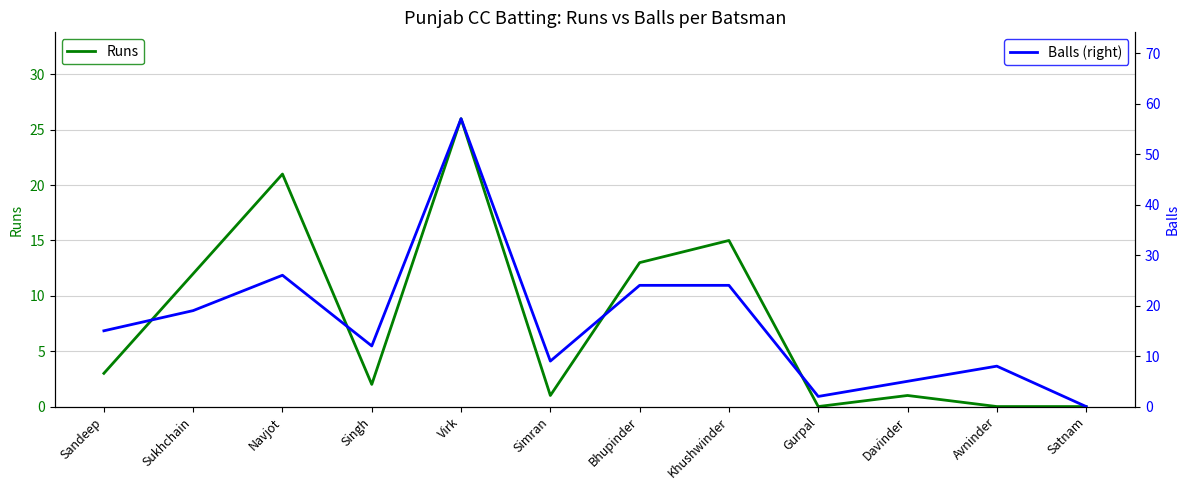

Between Sukhchain and Khushwinder, which series saw the biggest shift?

Balls (right)